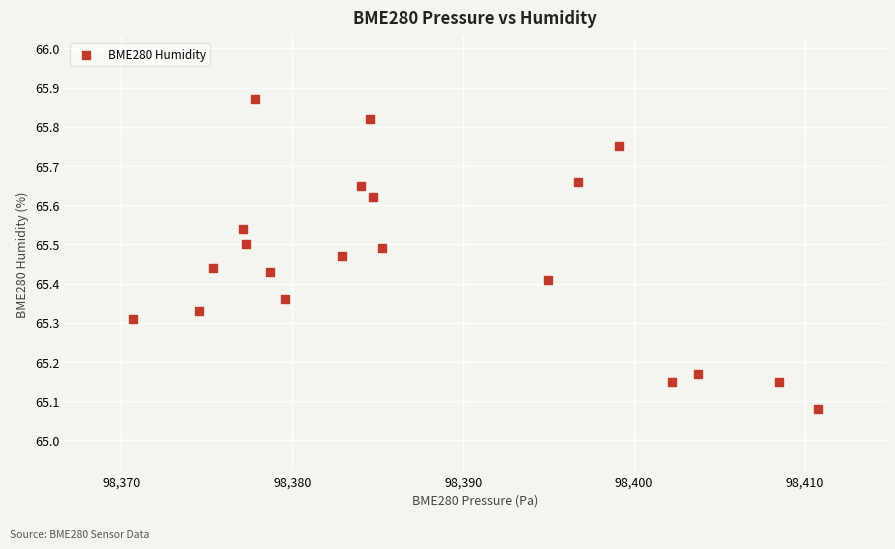

What is the range of Y values (max minus min)?

0.8